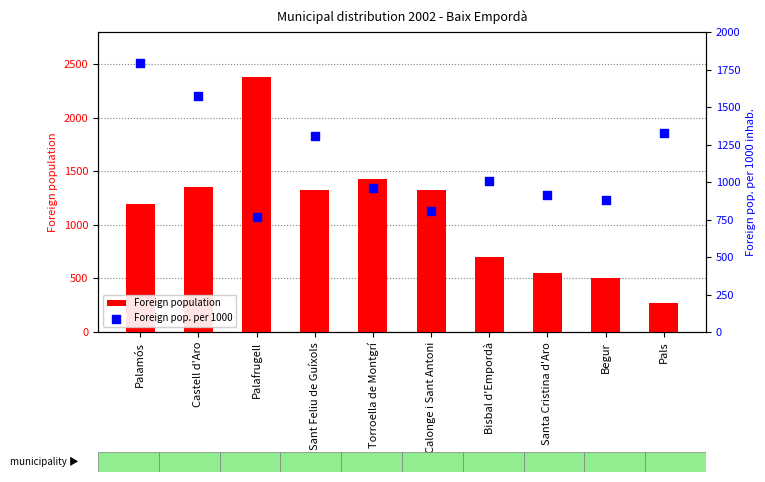

At which category is the sum across all series the highest?

Palafrugell